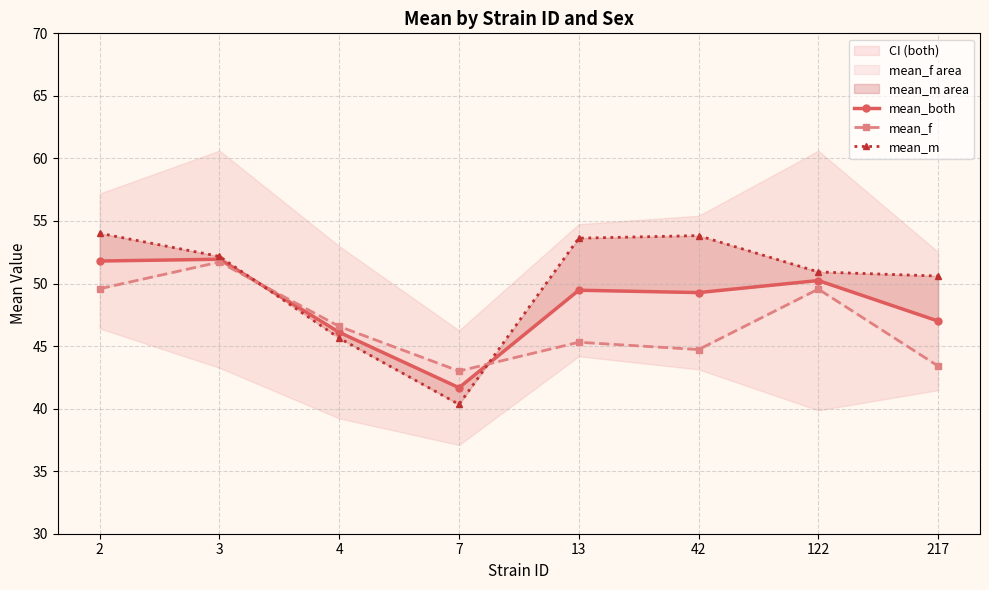

List the series in order of their peak value, highest first.

mean_m, mean_both, mean_f